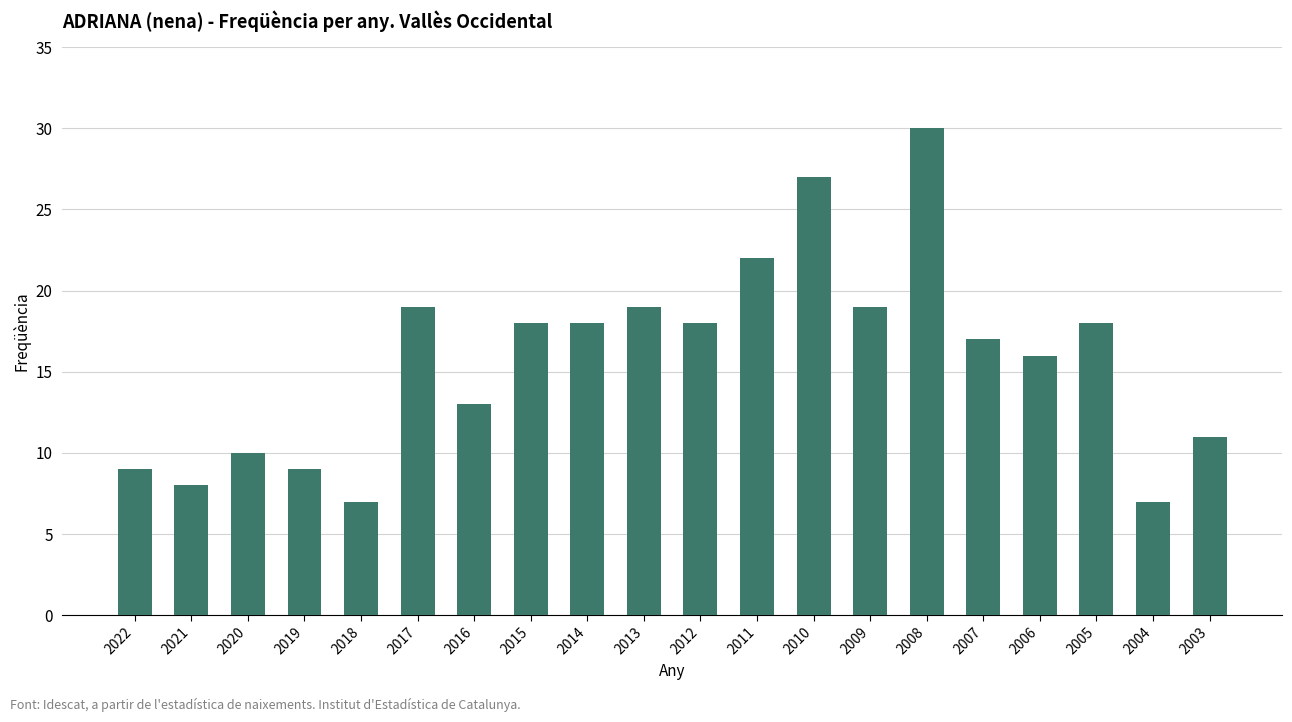

What is the sum of the values at 2012 and 2016?

31